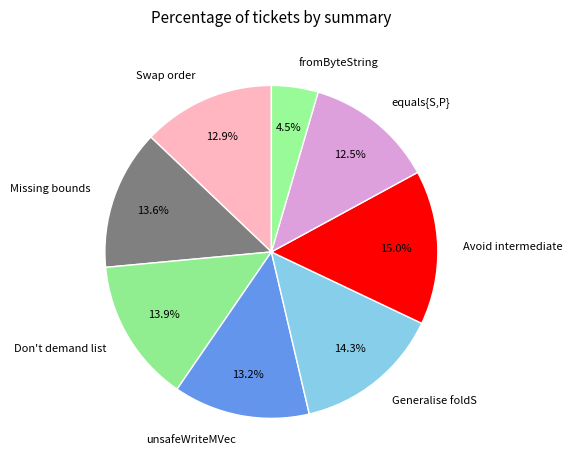

What is the smallest slice in the pie chart?

fromByteString